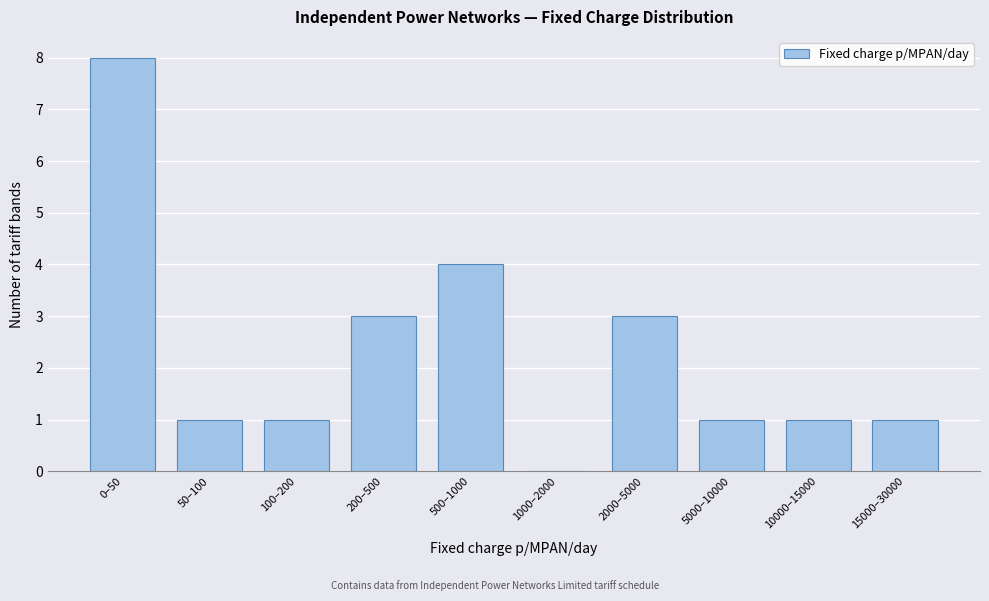

Reading right to left, extract all data points from this chart.

15000–30000=1	10000–15000=1	5000–10000=1	2000–5000=3	1000–2000=0	500–1000=4	200–500=3	100–200=1	50–100=1	0–50=8